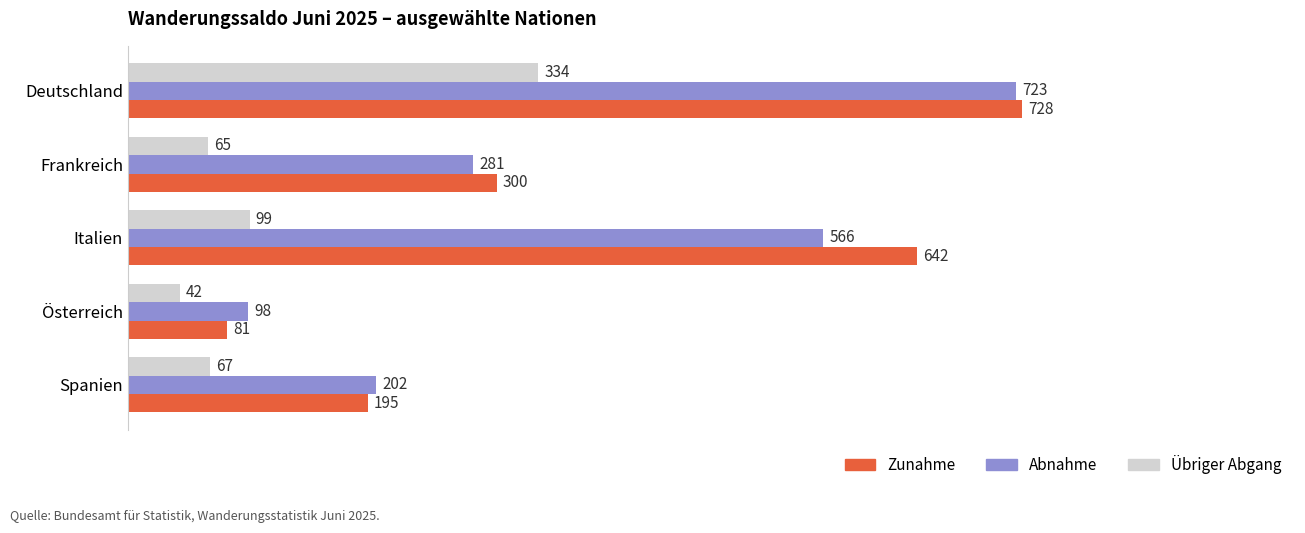

Is it true that Zunahme equals 642 at Italien?

True